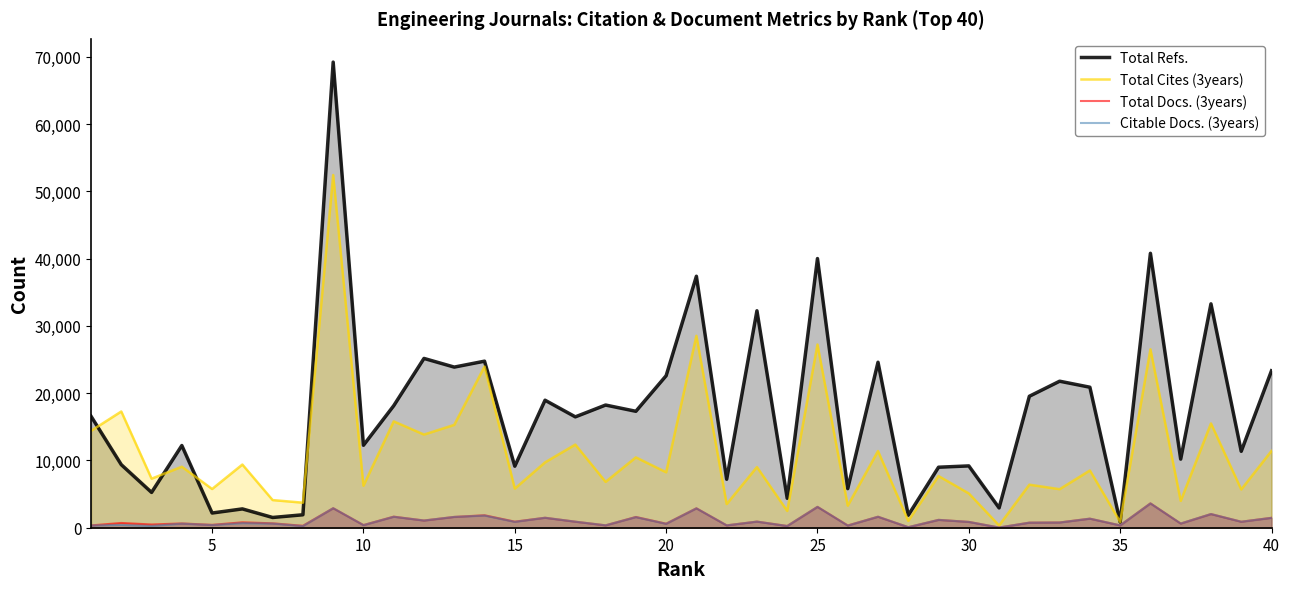

Which series has the largest total across all categories?

Total Refs.